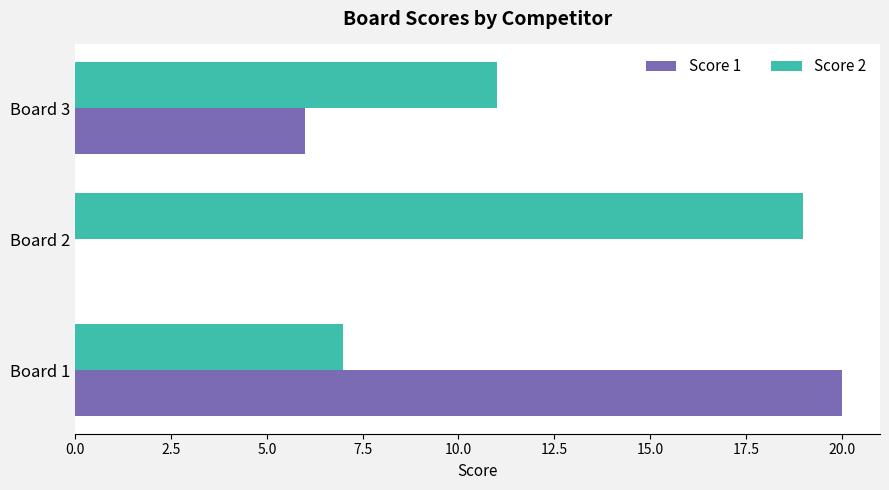

Is it true that Score 2 equals 33 at Board 2?

False